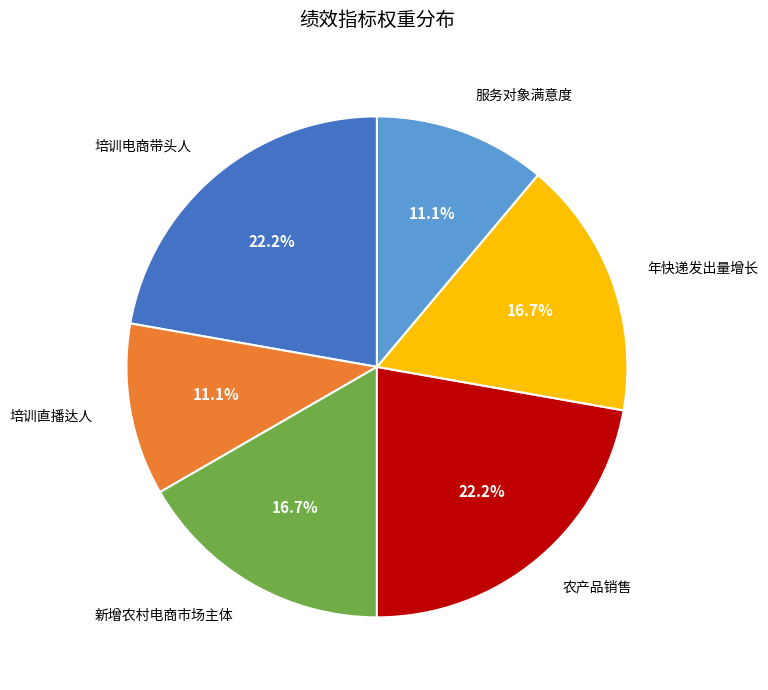

Is there any slice that represents more than half of the pie?

No